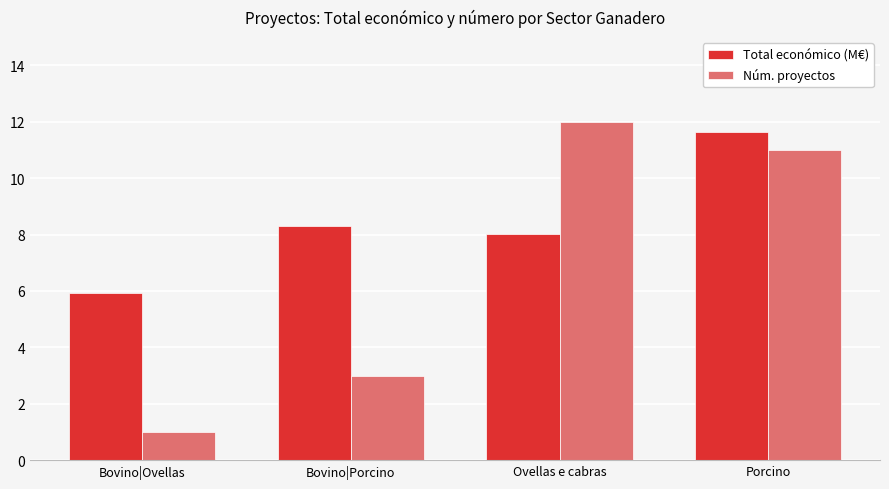

Reading left to right, transcribe all the data shown in this chart.

Total económico (M€): Bovino|Ovellas=5.9	Bovino|Porcino=8.3	Ovellas e cabras=8.0	Porcino=11.6
Núm. proyectos: Bovino|Ovellas=1.0	Bovino|Porcino=3.0	Ovellas e cabras=12.0	Porcino=11.0